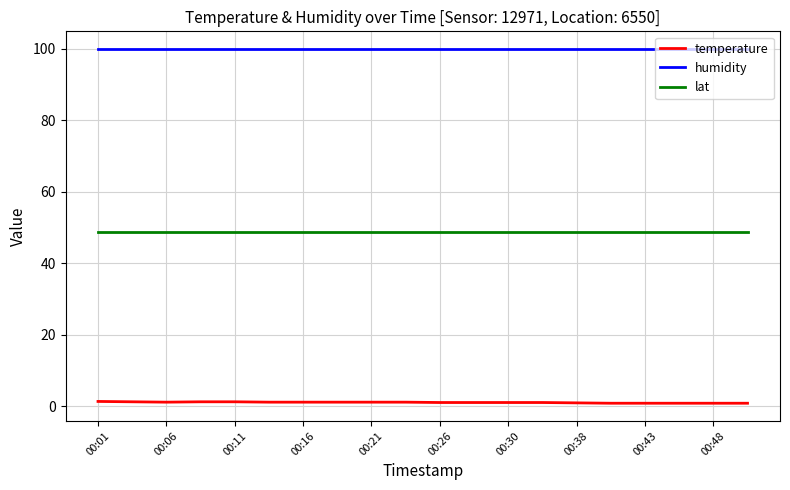

Rank the series by their maximum value, from lowest to highest.

temperature, lat, humidity